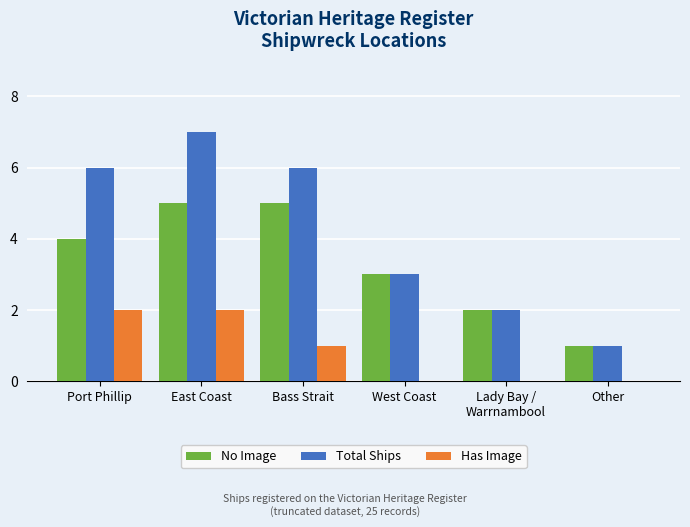

What is the sum of all No Image values?

20